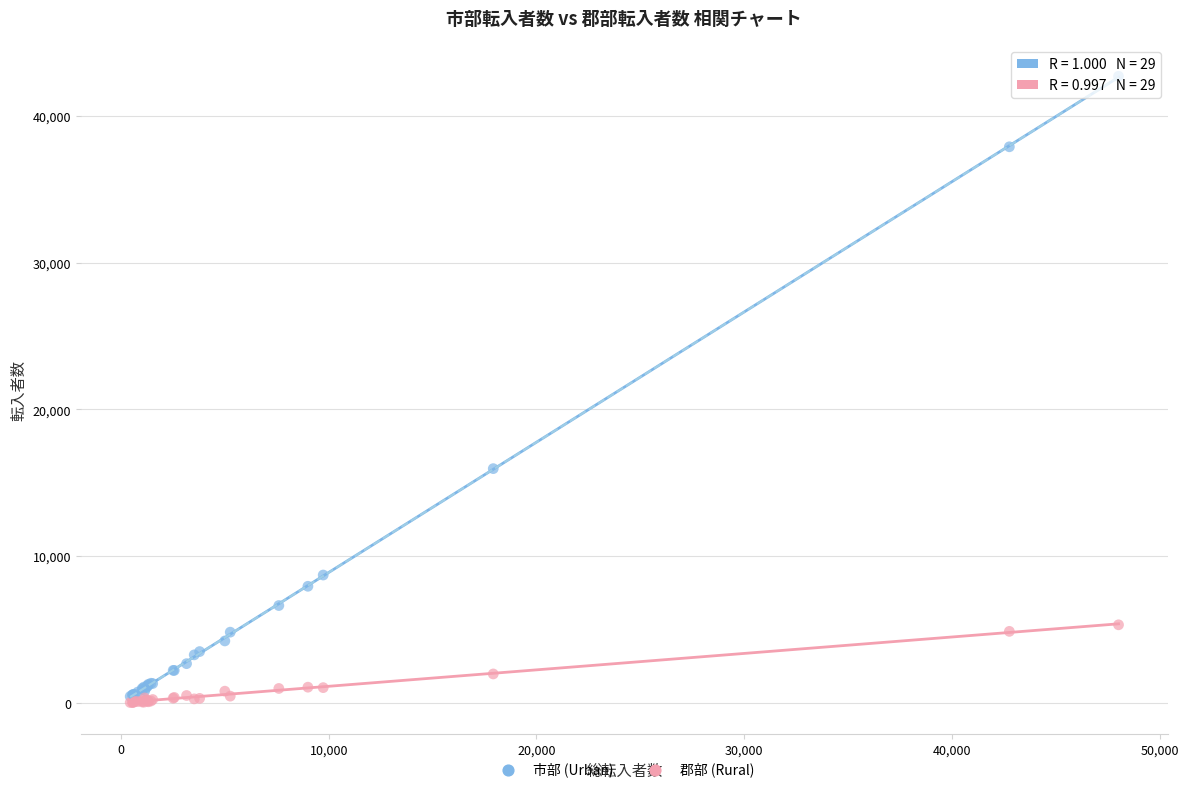

Which series has the largest Y range (max minus min)?

市部 (Urban)